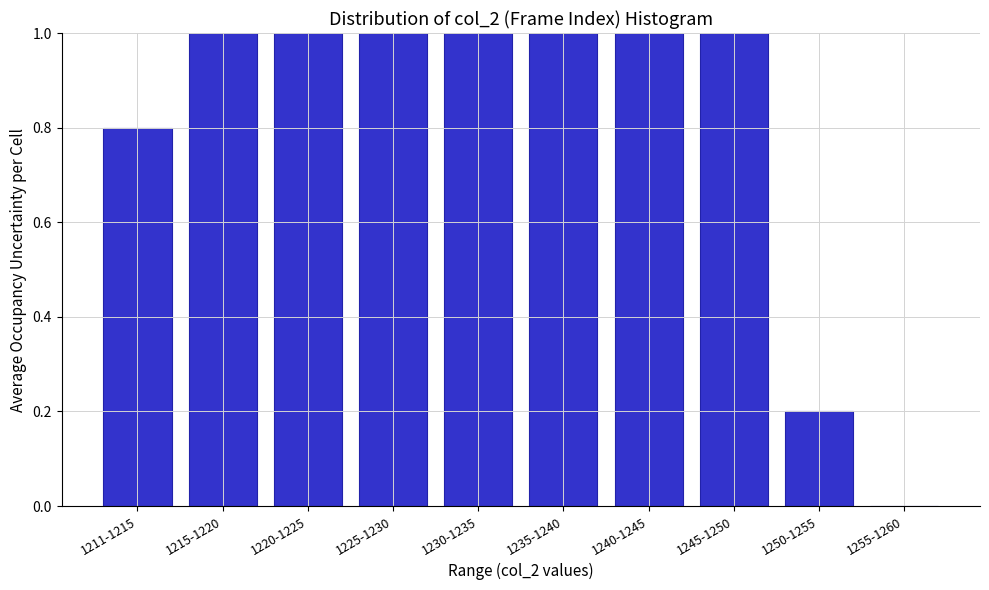

Reading left to right, what are all the values shown in this chart?

1211-1215=0.8	1215-1220=1.0	1220-1225=1.0	1225-1230=1.0	1230-1235=1.0	1235-1240=1.0	1240-1245=1.0	1245-1250=1.0	1250-1255=0.2	1255-1260=0.0